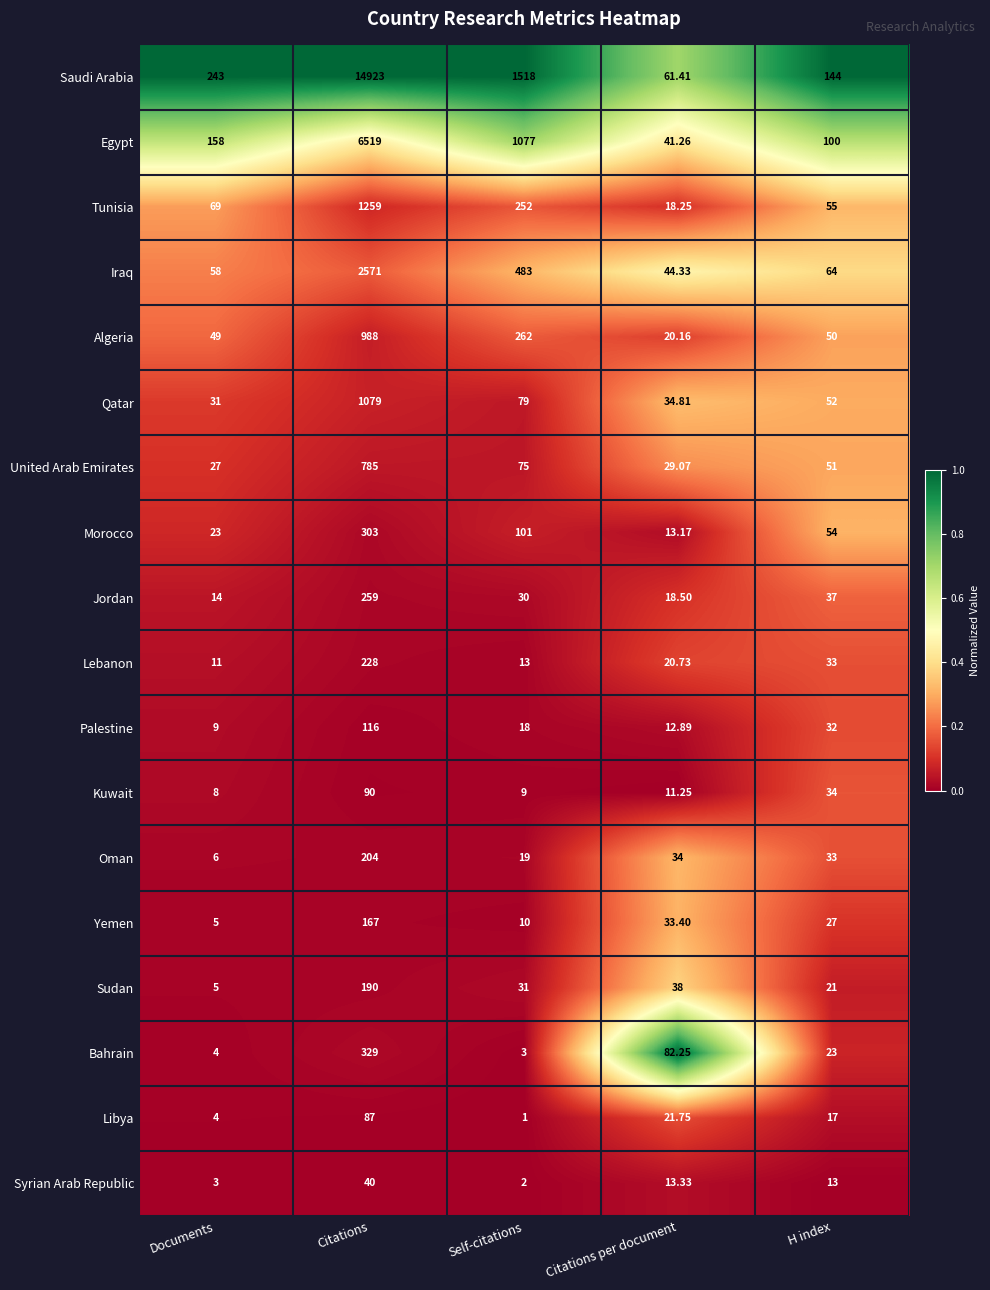

Which series changed the most between Citations and H index?

Saudi Arabia